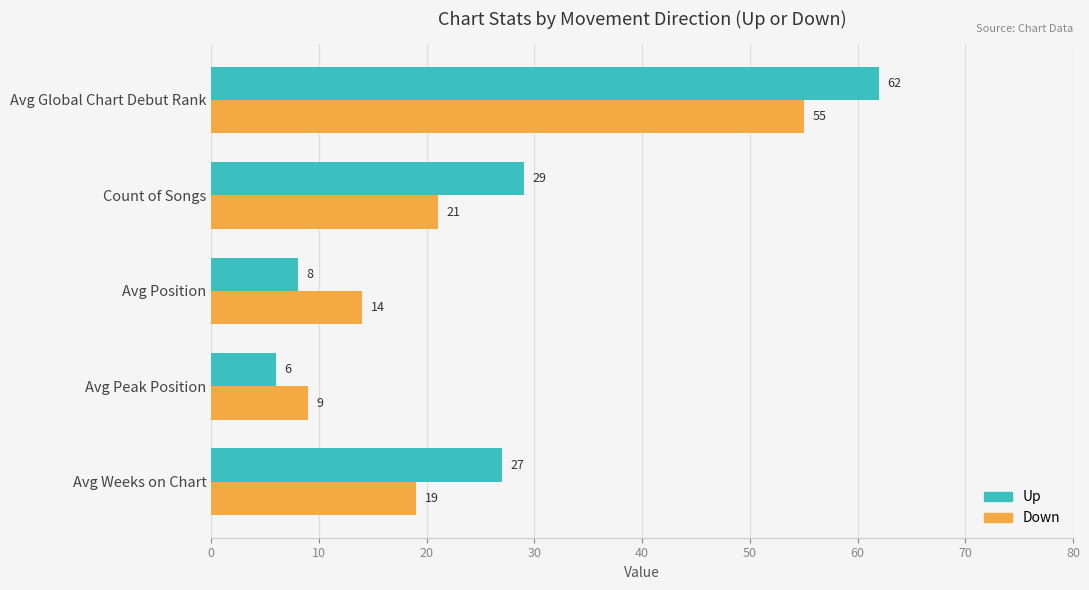

At which category is the sum across all series the highest?

Avg Global Chart Debut Rank